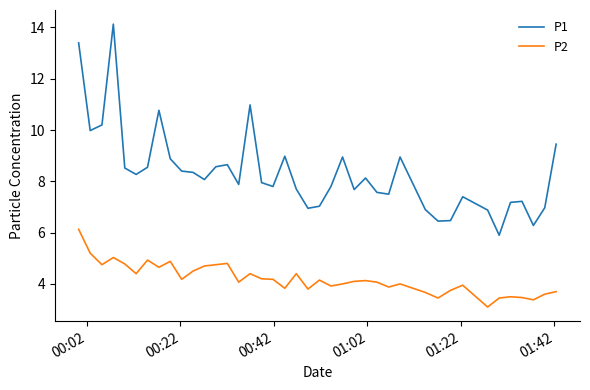

In P2, how many points are lower than both neighbors (excluding endpoints)?

12